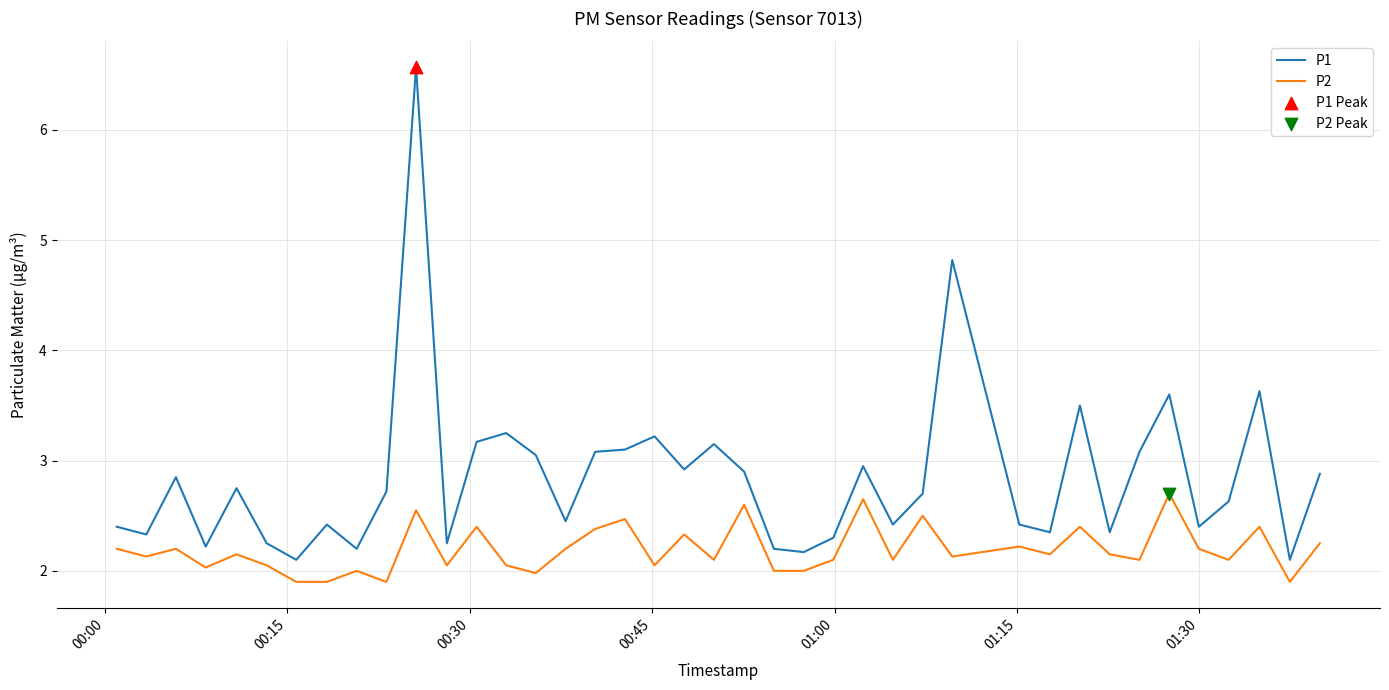

Which series has the largest total across all categories?

P1